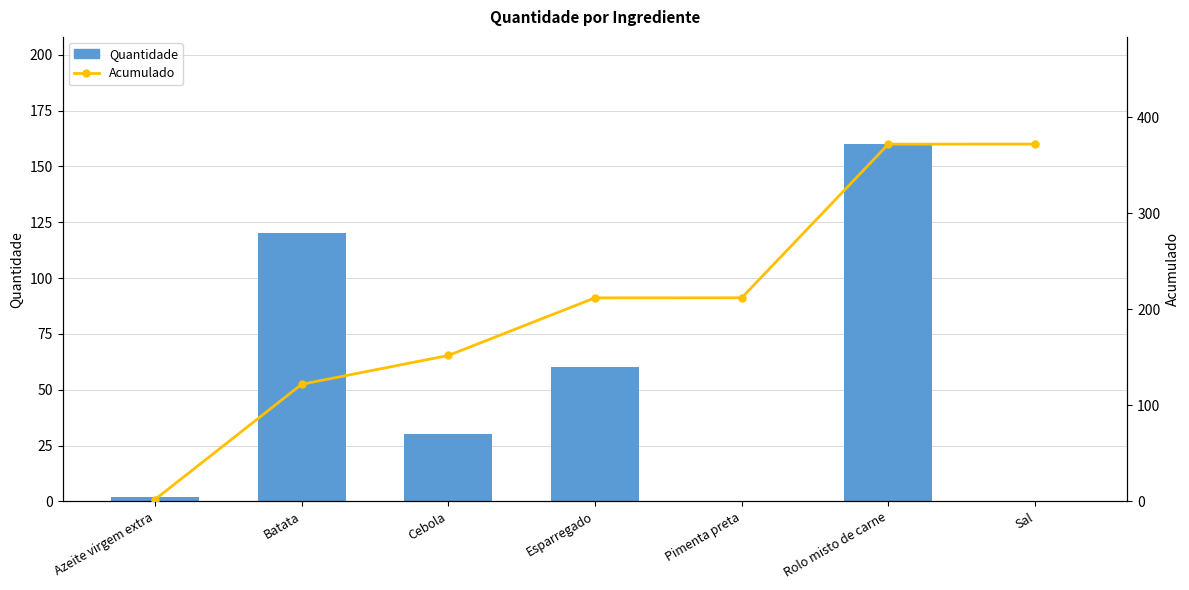

Which has a higher value, Batata or Cebola?

Batata